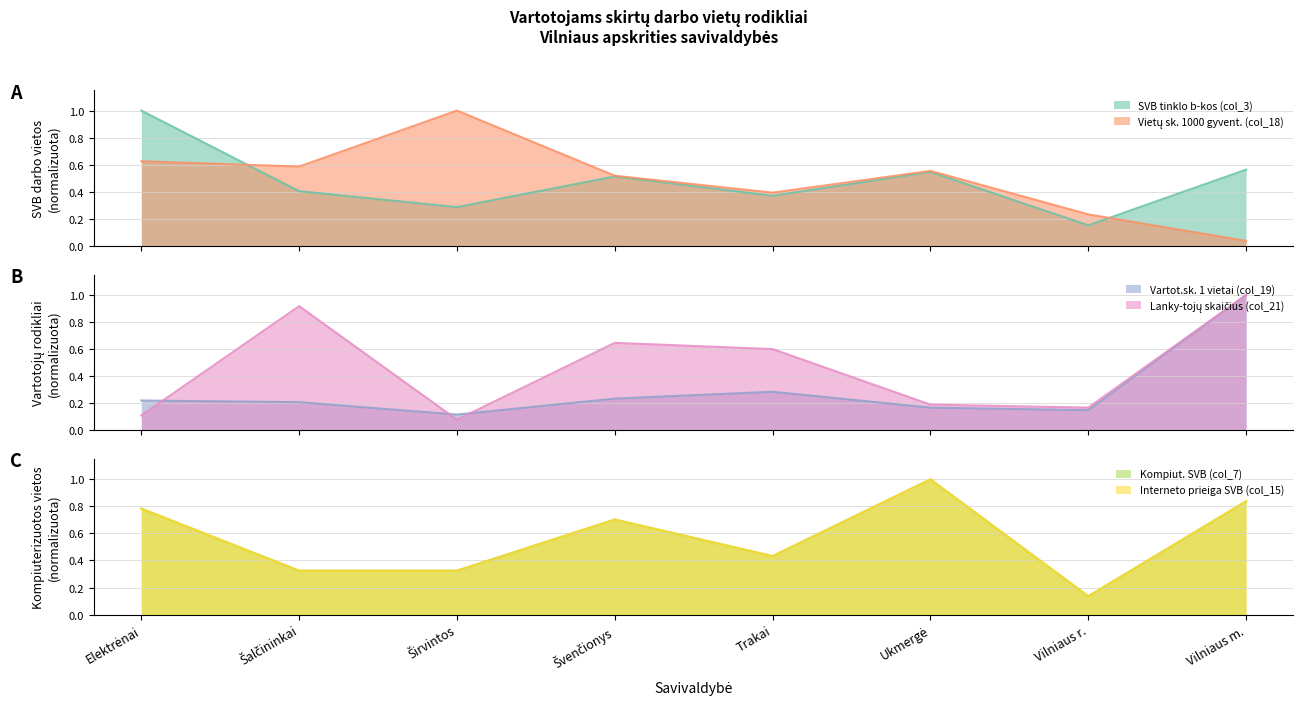

Reading right to left, extract all data points from this chart.

SVB tinklo b-kos (col_3): Vilniaus m.=0.6	Vilniaus r.=0.2	Ukmergė=0.5	Trakai=0.4	Švenčionys=0.5	Širvintos=0.3	Šalčininkai=0.4	Elektrėnai=1.0
Vietų sk. 1000 gyvent. (col_18): Vilniaus m.=0.0	Vilniaus r.=0.2	Ukmergė=0.6	Trakai=0.4	Švenčionys=0.5	Širvintos=1.0	Šalčininkai=0.6	Elektrėnai=0.6
Vartot.sk. 1 vietai (col_19): Vilniaus m.=1.0	Vilniaus r.=0.1	Ukmergė=0.2	Trakai=0.3	Švenčionys=0.2	Širvintos=0.1	Šalčininkai=0.2	Elektrėnai=0.2
Lanky-tojų skaičius (col_21): Vilniaus m.=1.0	Vilniaus r.=0.2	Ukmergė=0.2	Trakai=0.6	Švenčionys=0.6	Širvintos=0.1	Šalčininkai=0.9	Elektrėnai=0.1
Kompiut. SVB (col_7): Vilniaus m.=0.8	Vilniaus r.=0.1	Ukmergė=1.0	Trakai=0.4	Švenčionys=0.7	Širvintos=0.3	Šalčininkai=0.3	Elektrėnai=0.8
Interneto prieiga SVB (col_15): Vilniaus m.=0.8	Vilniaus r.=0.1	Ukmergė=1.0	Trakai=0.4	Švenčionys=0.7	Širvintos=0.3	Šalčininkai=0.3	Elektrėnai=0.8